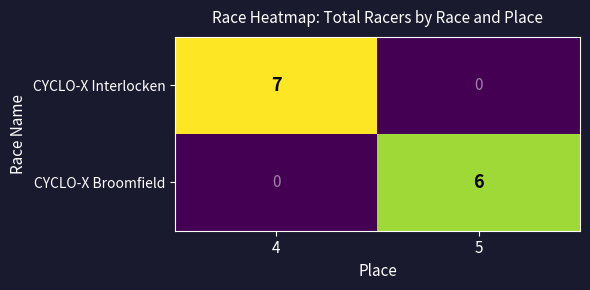

Rank the series at 5 from lowest to highest value.

CYCLO-X Interlocken, CYCLO-X Broomfield